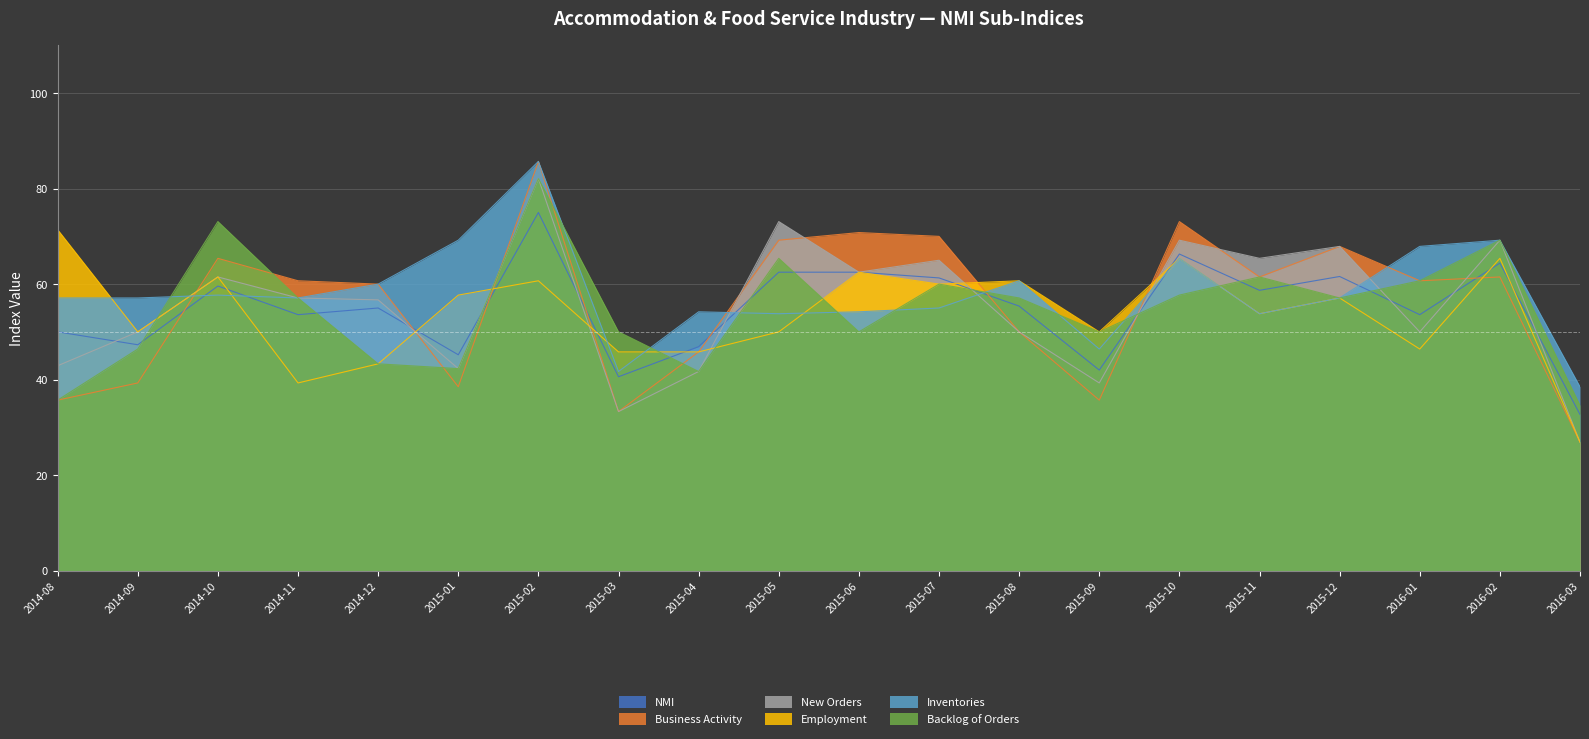

Which series ends up on top after the final intersection of Employment and New Orders?

New Orders